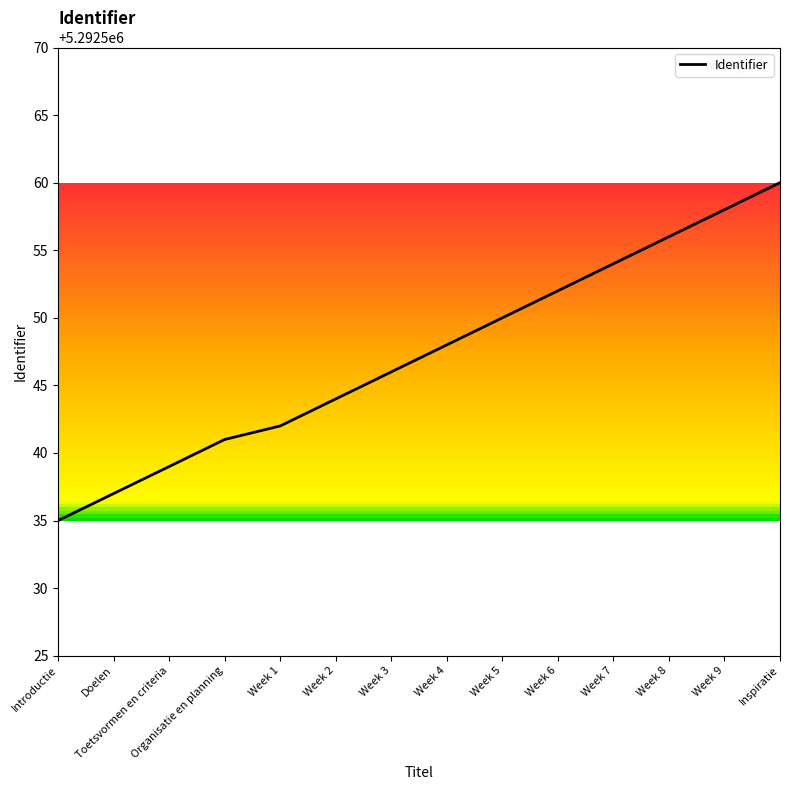

What position from the left is Introductie?

1